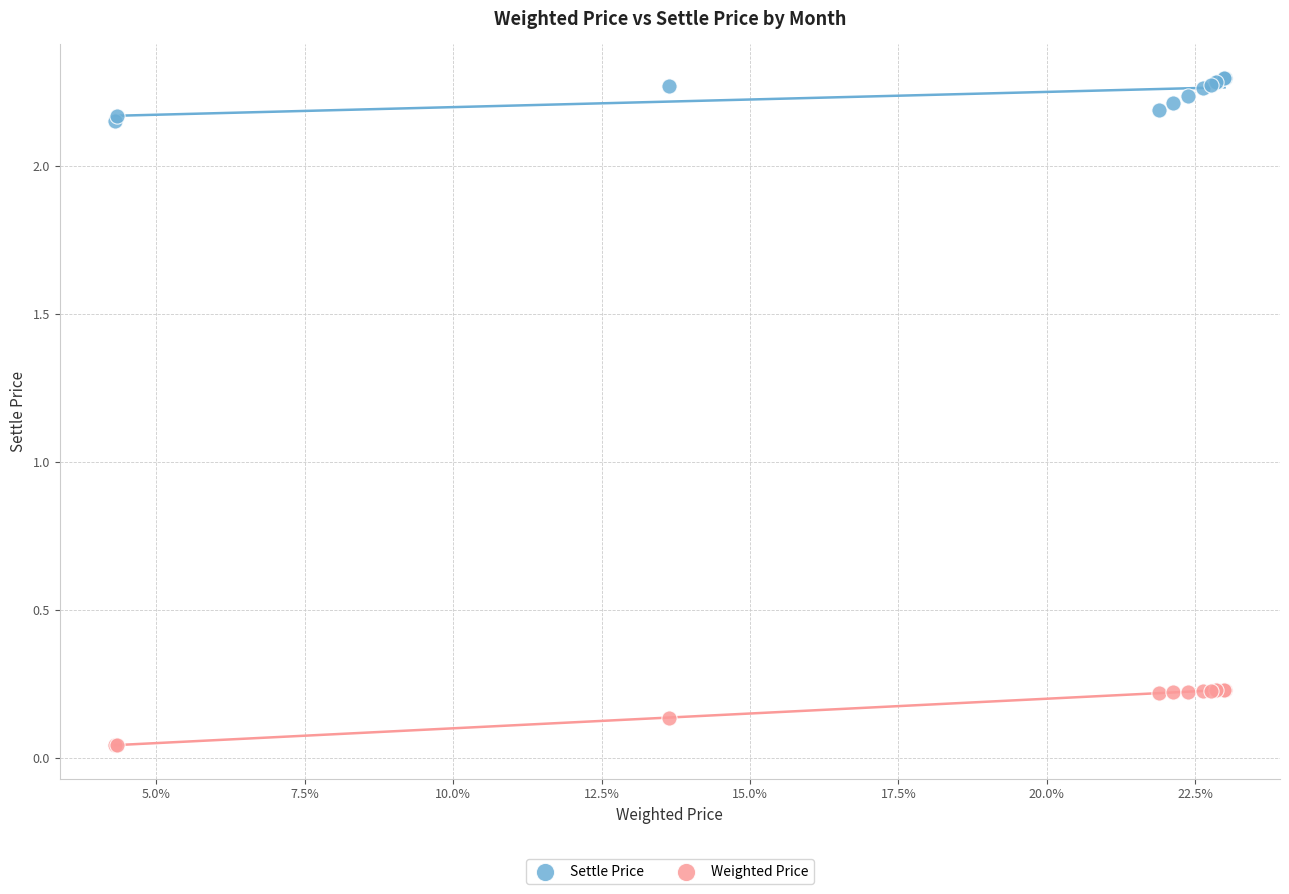

Which series reaches the minimum Y coordinate?

Weighted Price